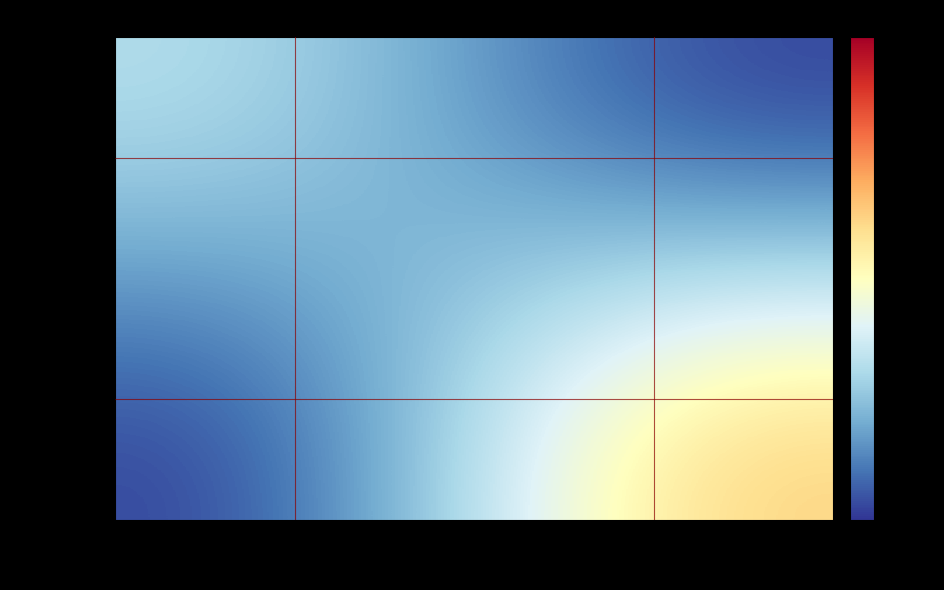

What is the difference between the highest and lowest values at Dosche, C.;
Kumke, M. U.?

1